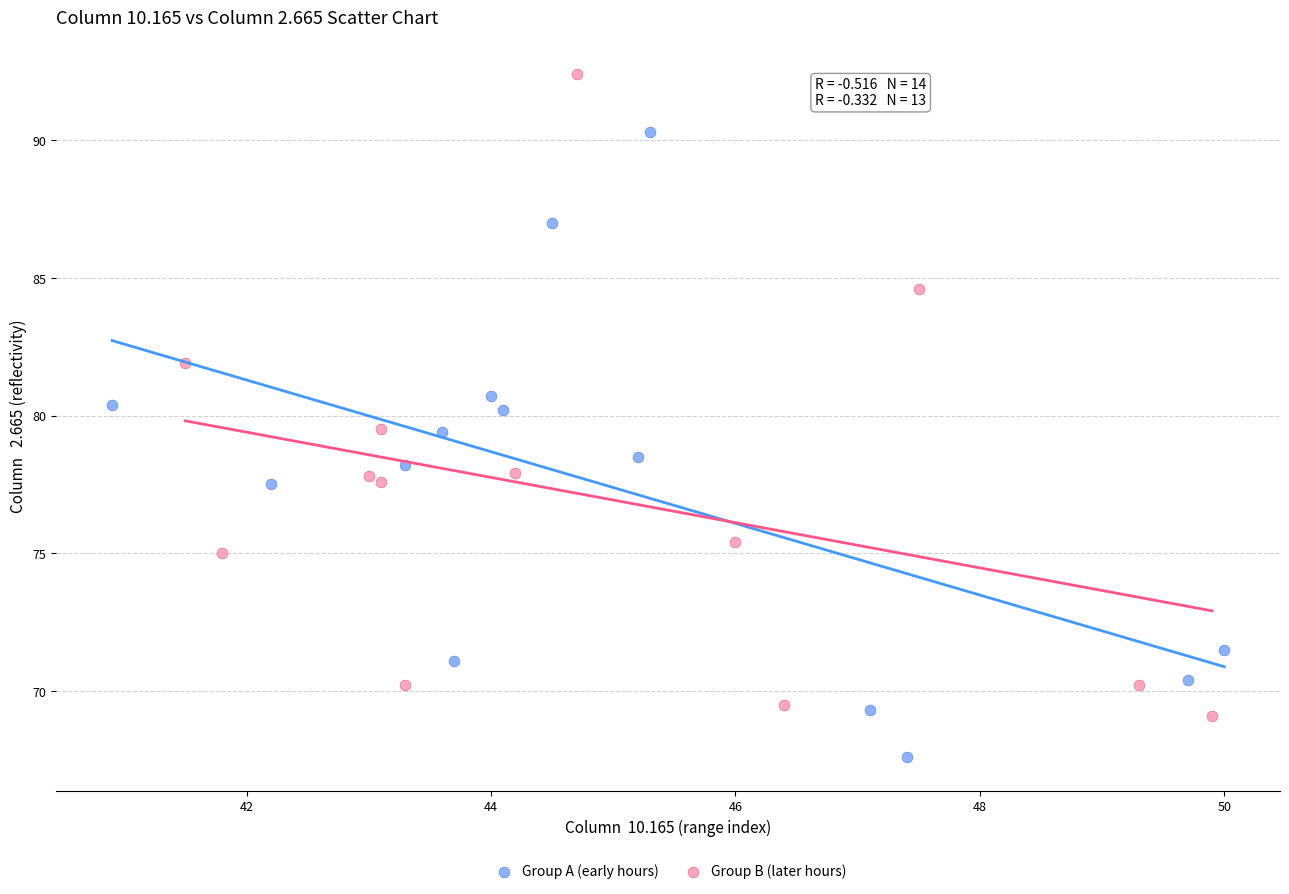

Which series has the largest Y range (max minus min)?

Group B (later hours)